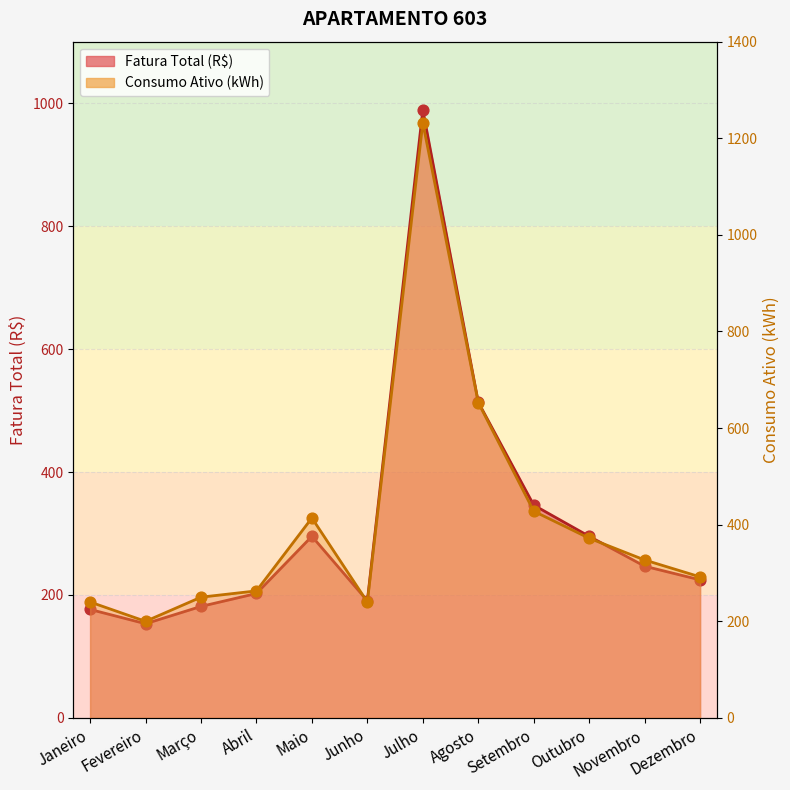

What is the total value across all series at Setembro?

774.2